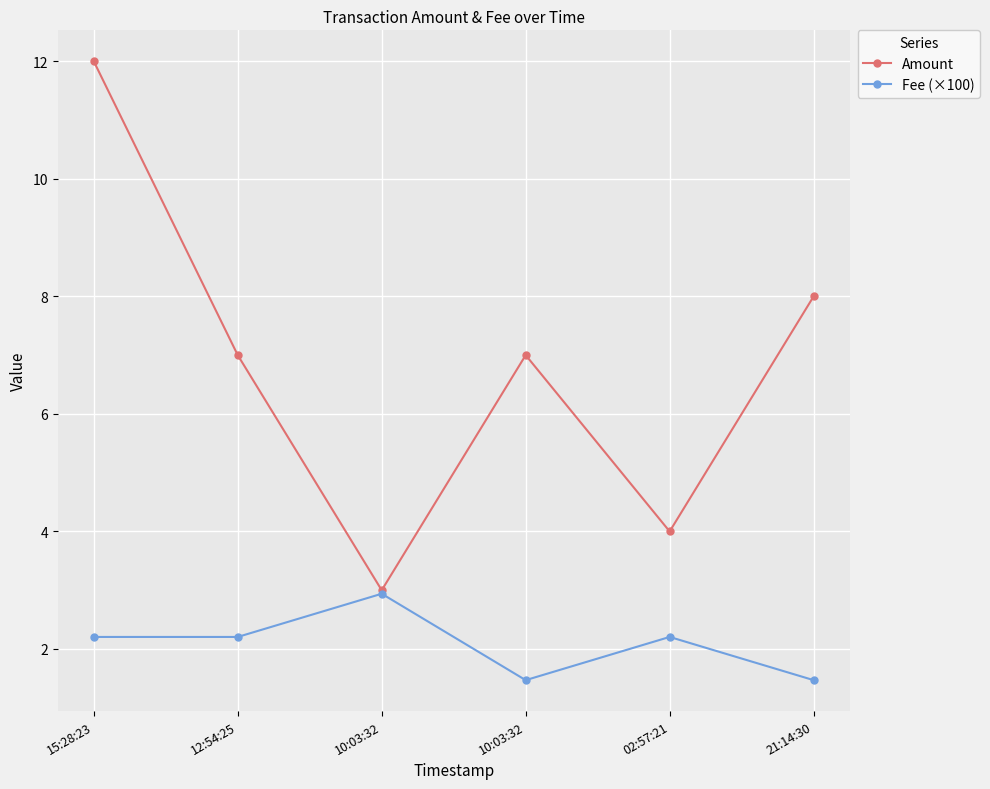

Is this an area chart (filled region under the line)?

No